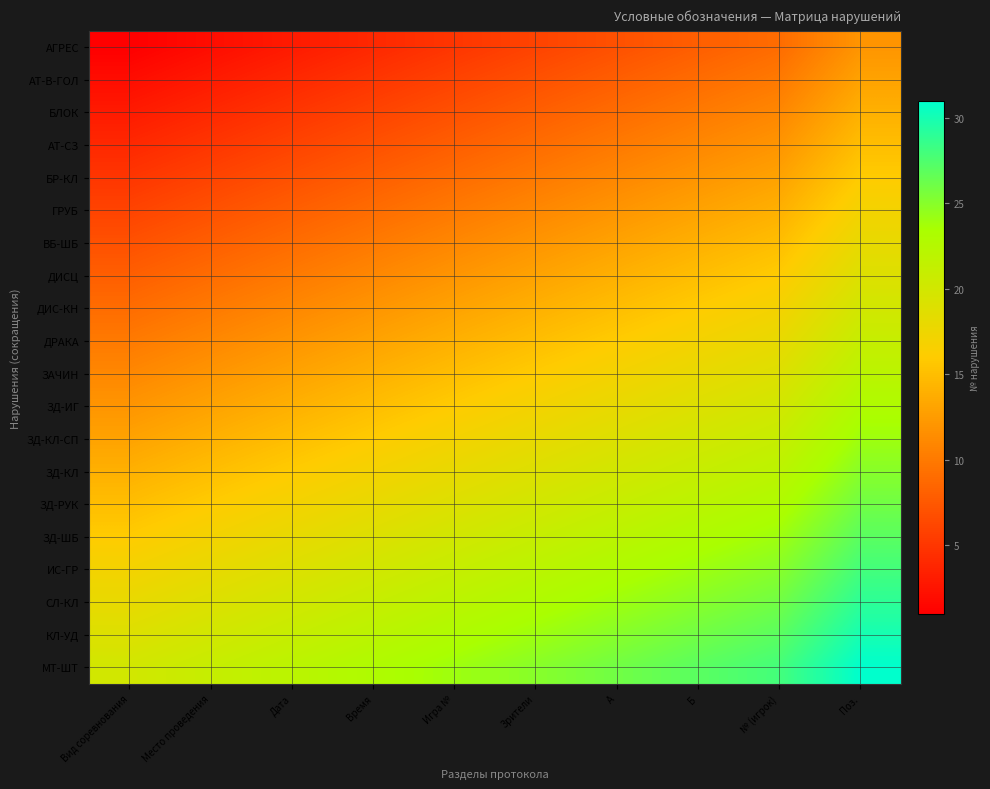

What is the smallest value displayed?

1